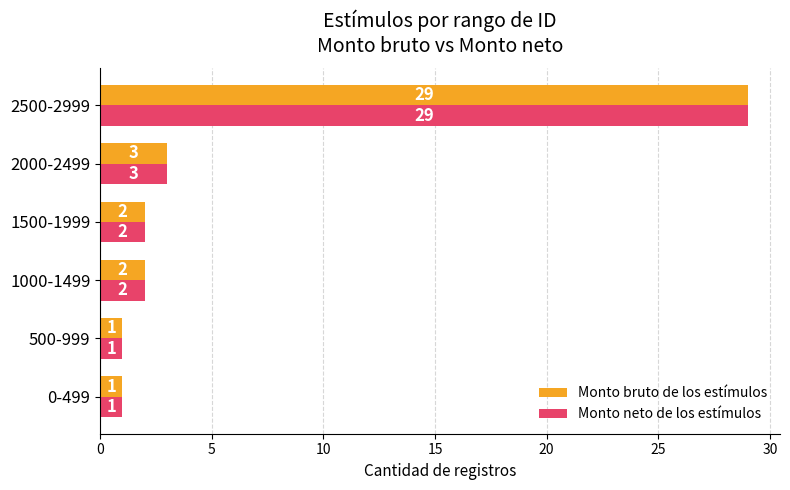

How many distinct data groups are displayed?

2